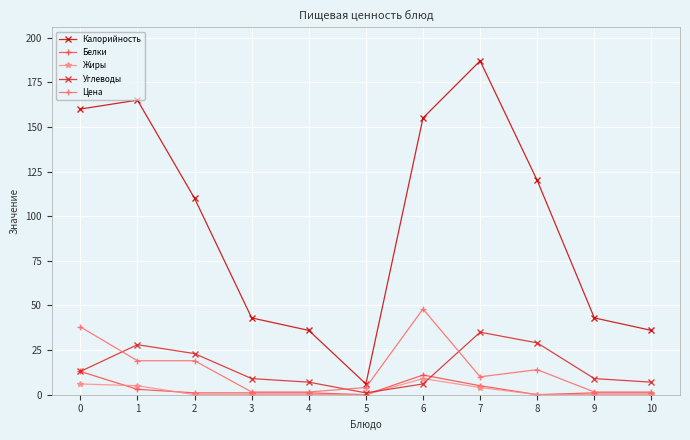

What are all the series names shown in the legend?

Калорийность, Белки, Жиры, Углеводы, Цена